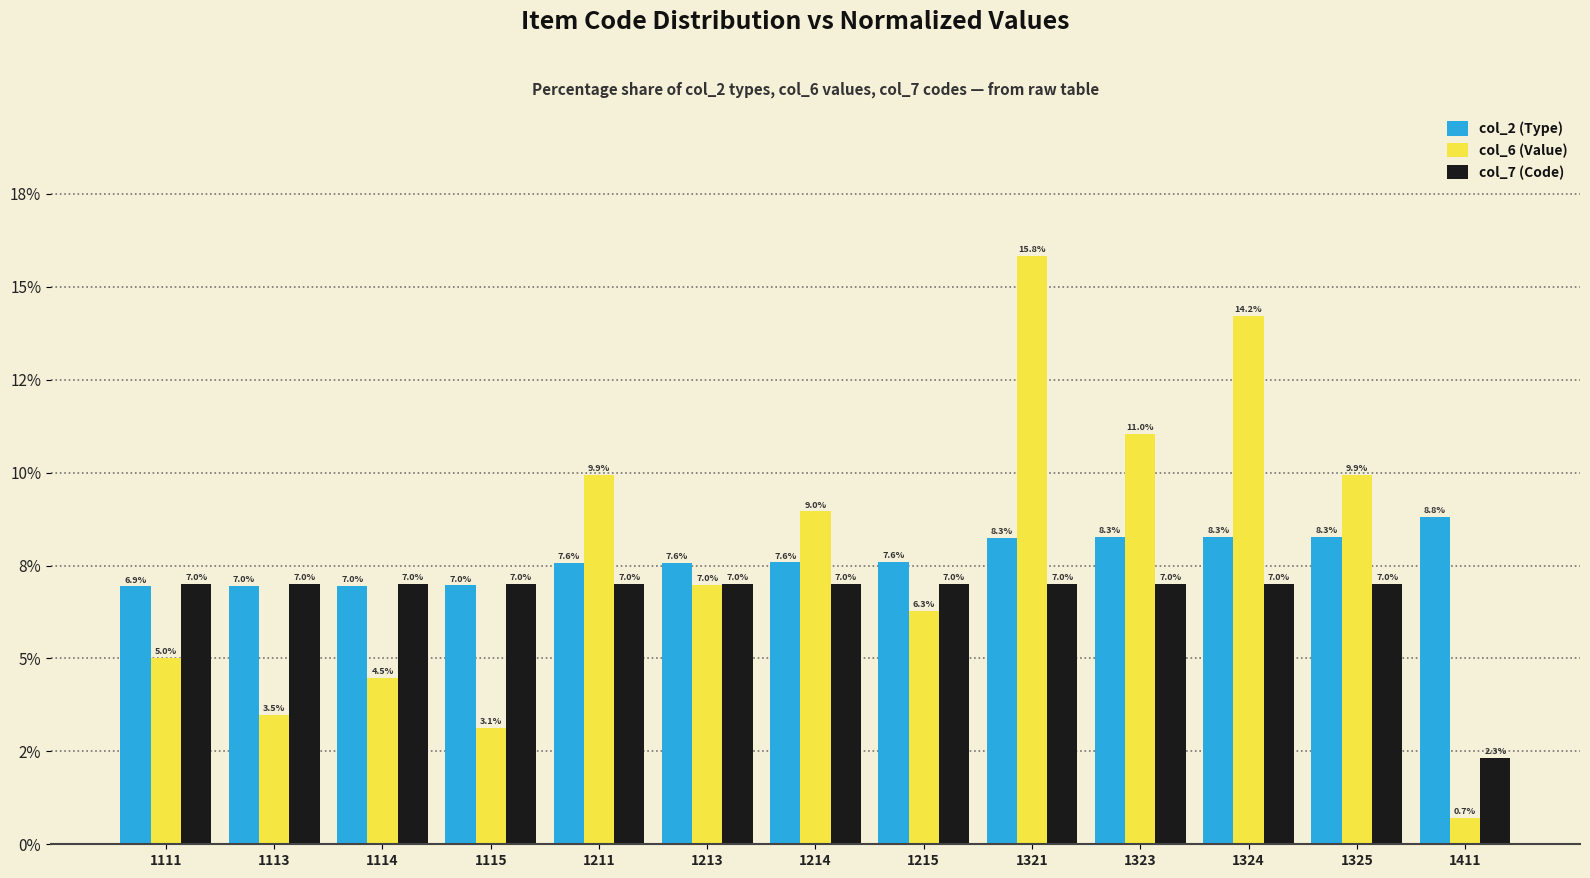

Does the chart contain stacked bars?

No